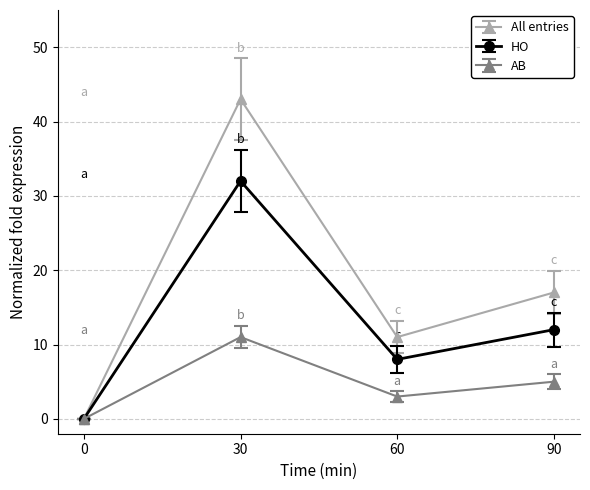

What is the difference between the highest and lowest values at 30?

32